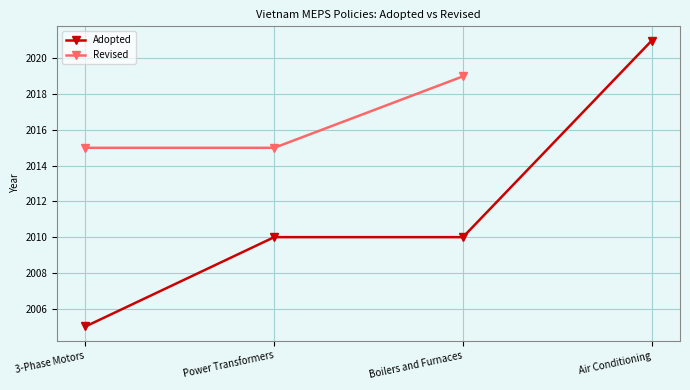

Is it true that Adopted equals 998.2 at Boilers and Furnaces?

False